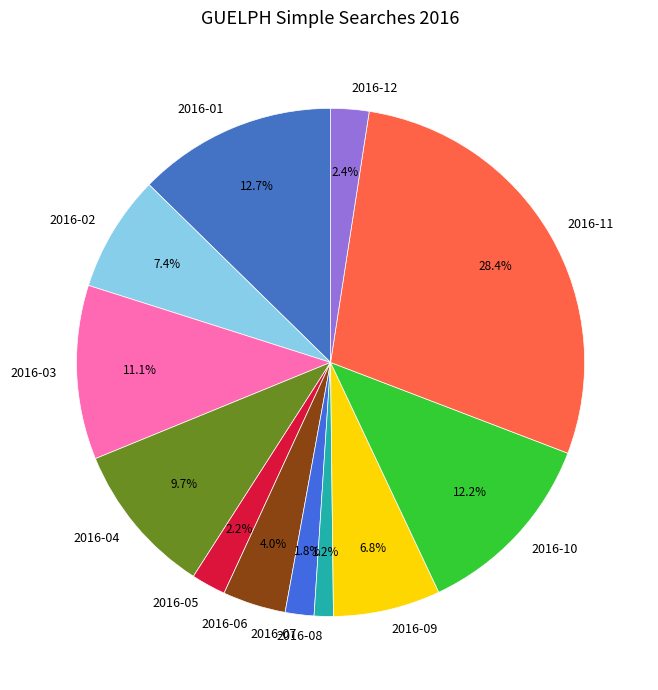

To the nearest percent, what percentage of the pie is 2016-09?

7%